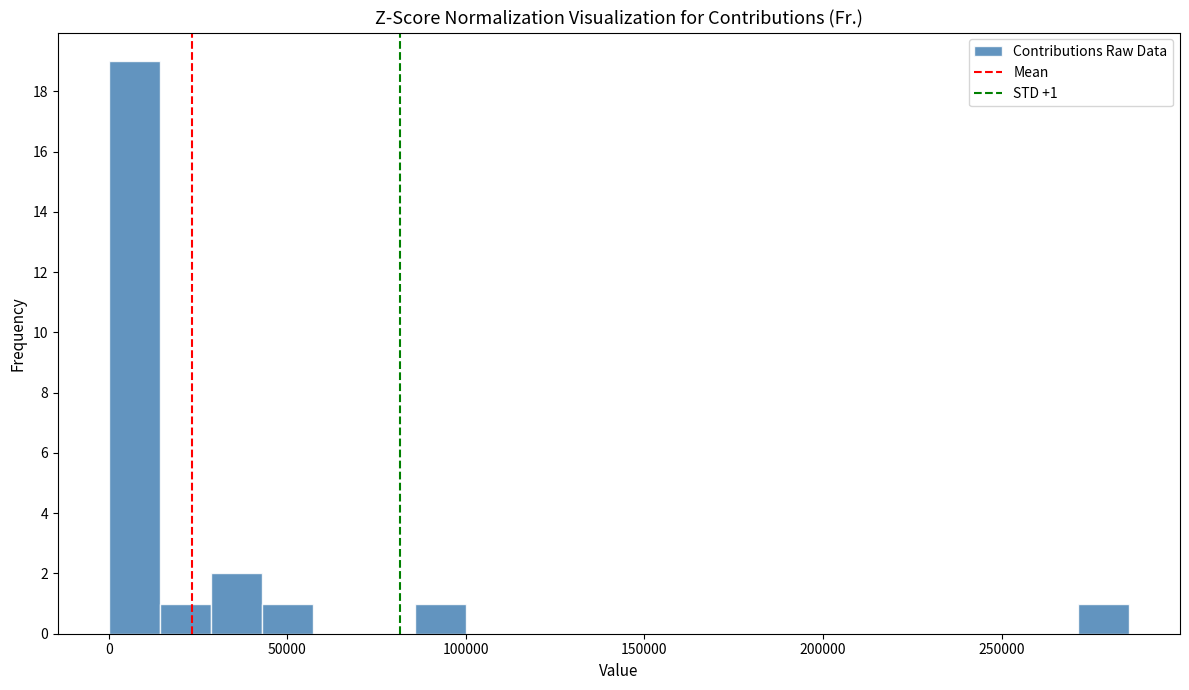

Read against the x-axis, roughly where is the centre of the tallest bar?

5000